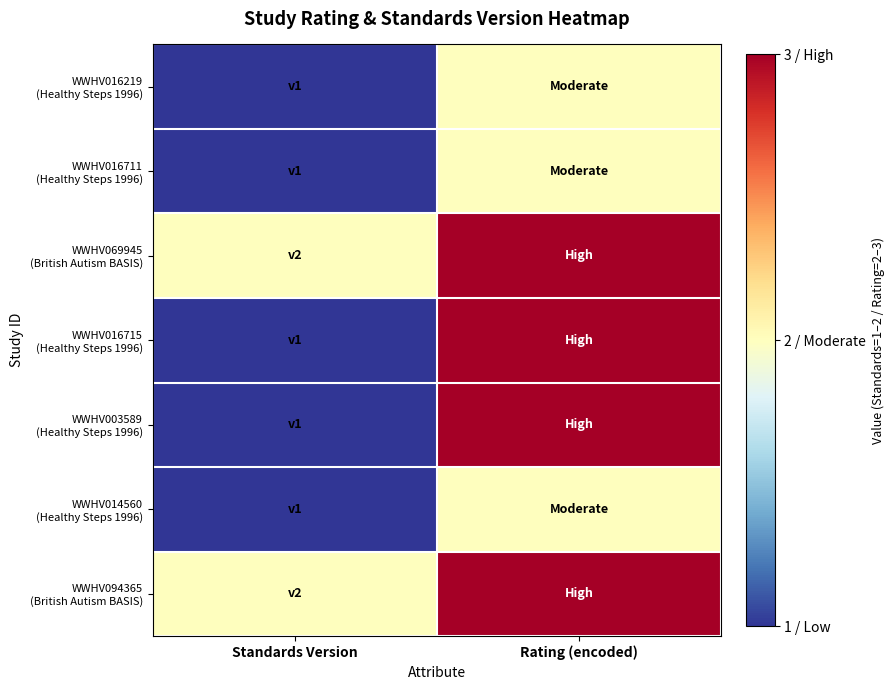

At which category does the chart reach its minimum across all series?

Standards Version